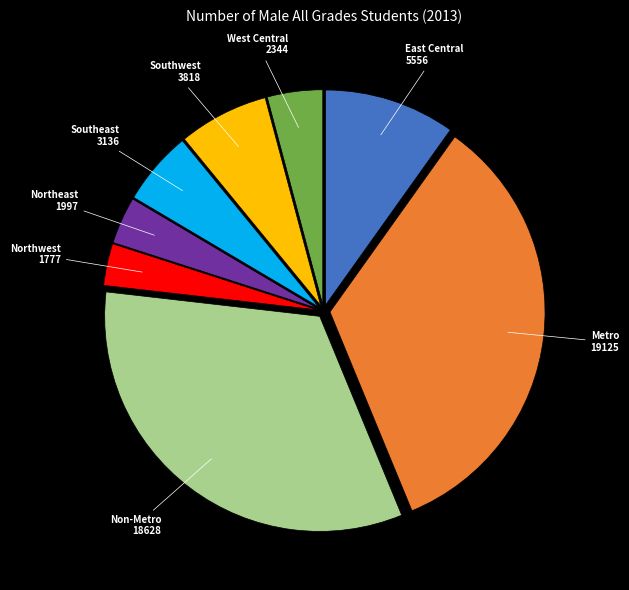

Is there a majority slice in this chart?

No